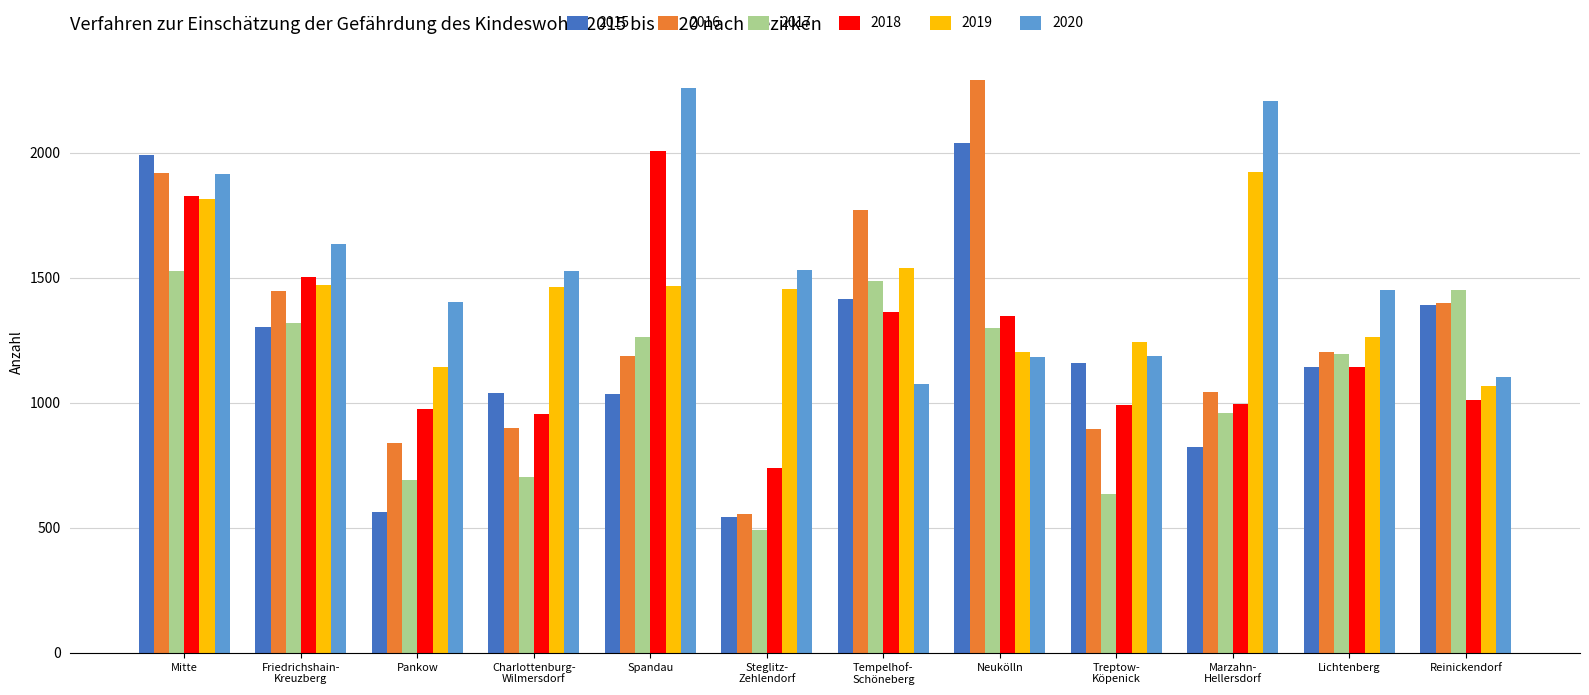

What is the minimum value shown in the chart?

491